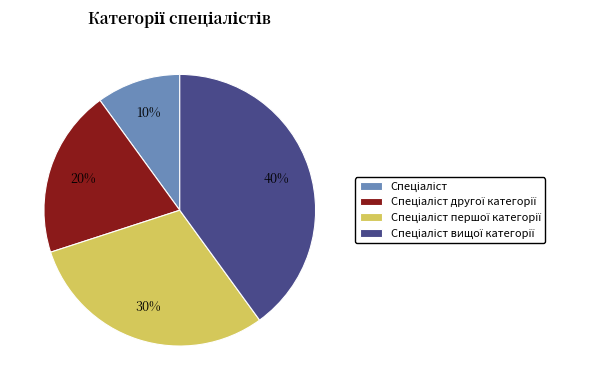

Does any single category account for the majority?

No